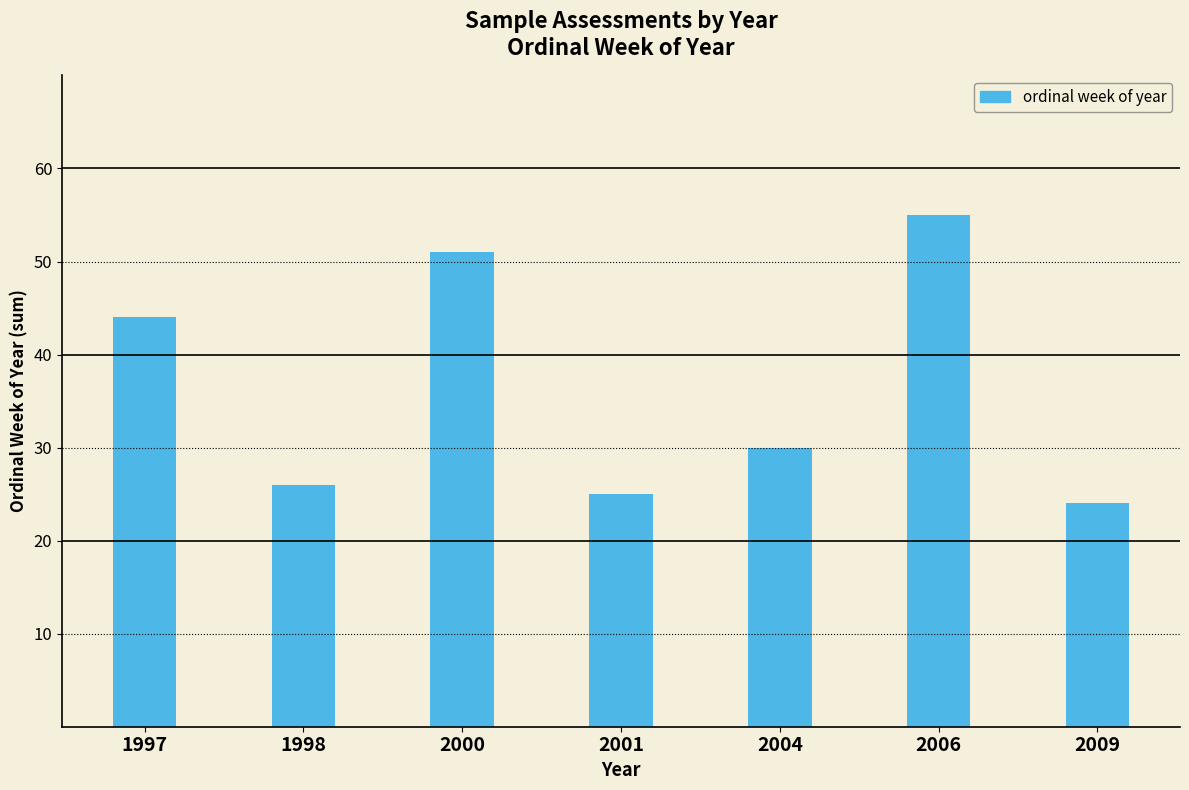

Count the number of categories in the chart.

7